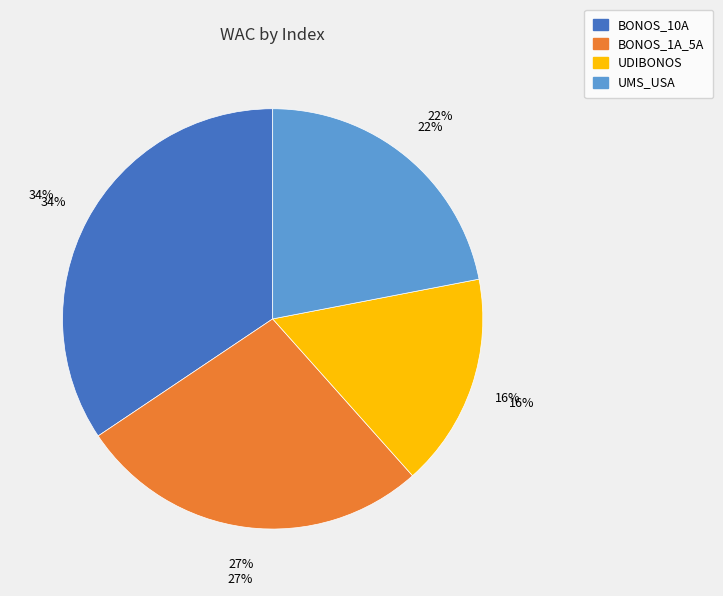

What is the total percentage of VLMR_MEX_UDIBONOS and VLMR_MEX_BONOS_10A?

50.8%